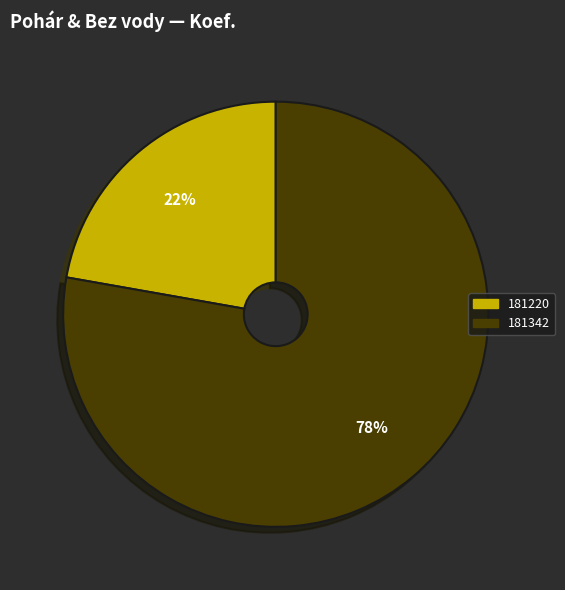

Count the number of slices in the pie.

2